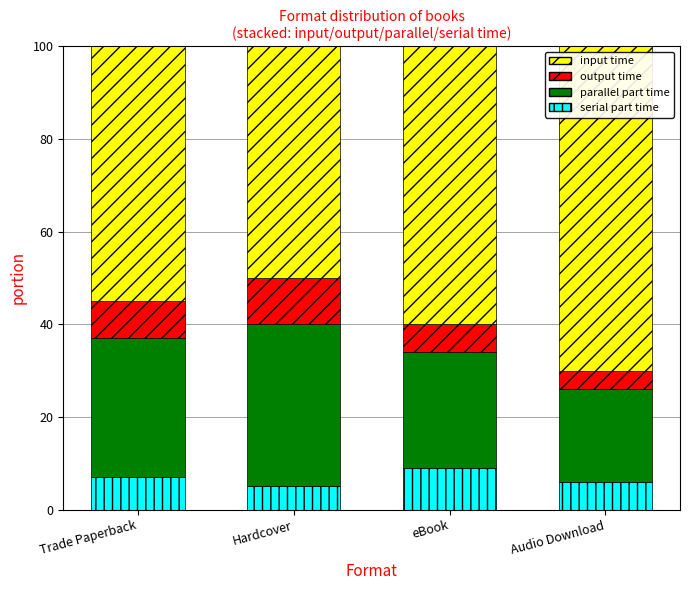

Reading left to right, what are the values for serial part time?

7.0	5.0	9.0	6.0